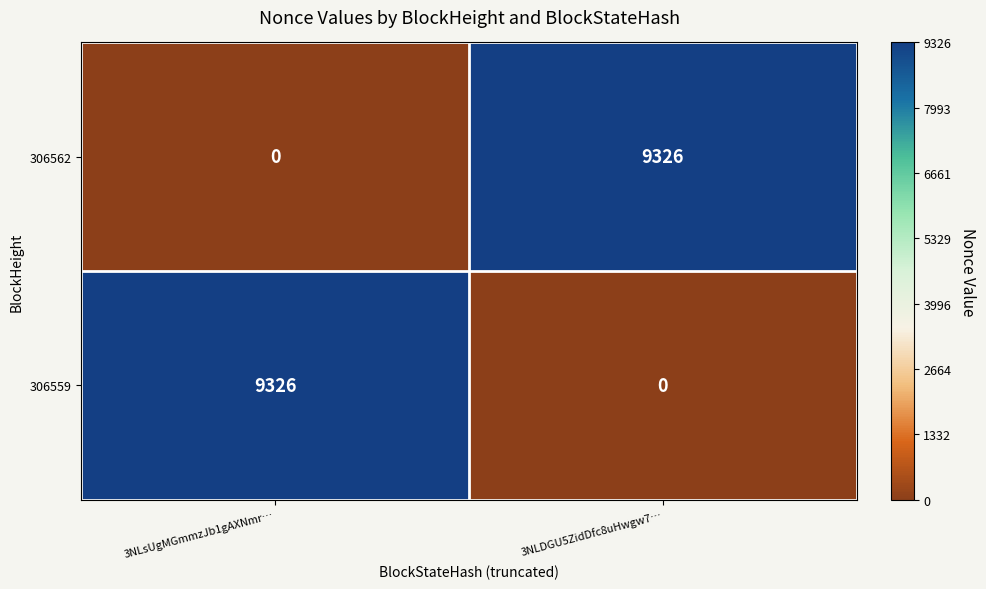

What is the total value across all series at 3NLsUgMGmmzJb1gAXNmr…?

9326